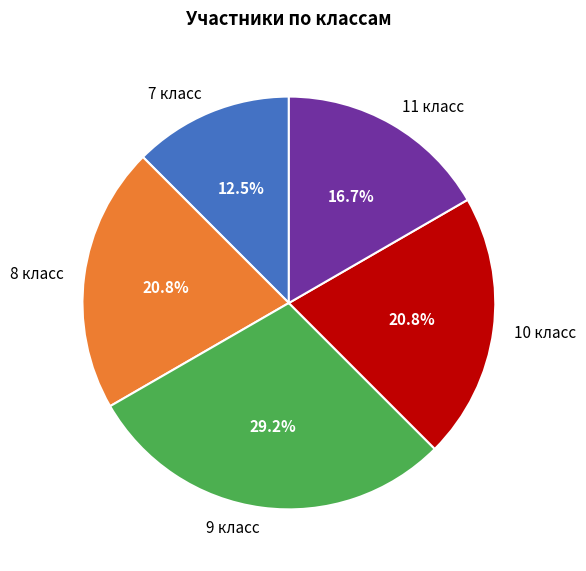

Between 11 класс and 10 класс, which is larger?

10 класс